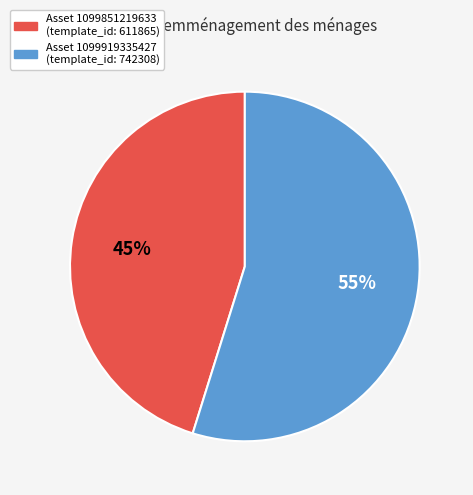

To the nearest percent, what is the average slice percentage?

50%